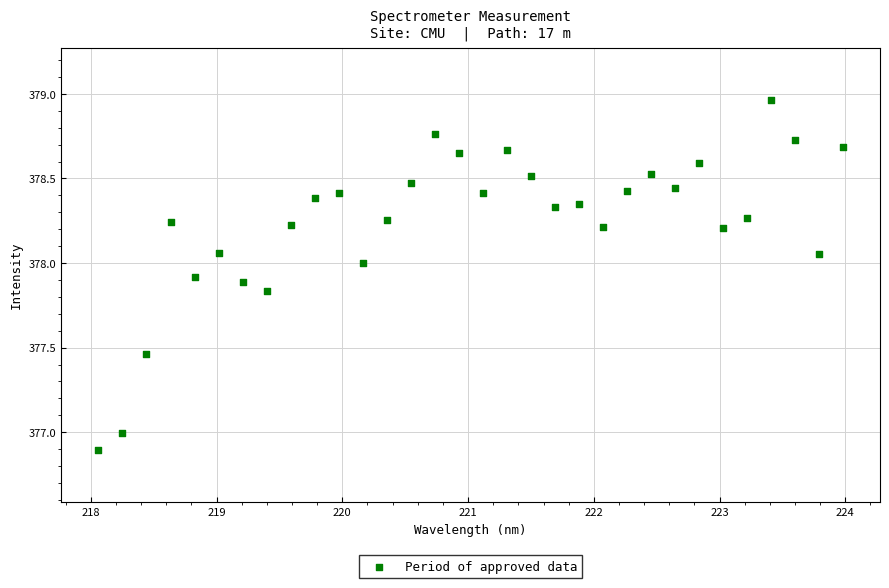

What is the range of Y values (max minus min)?

2.1